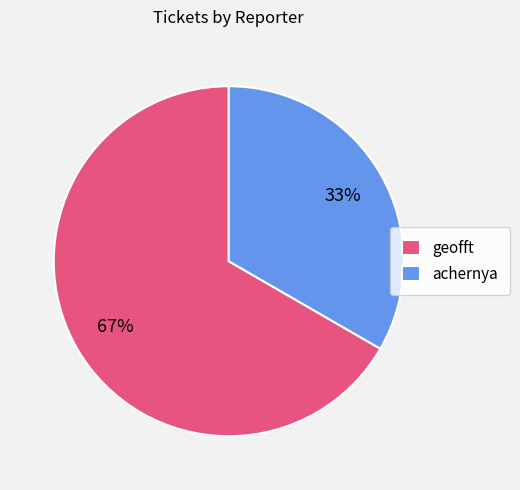

Which category has the smallest portion of the pie?

achernya